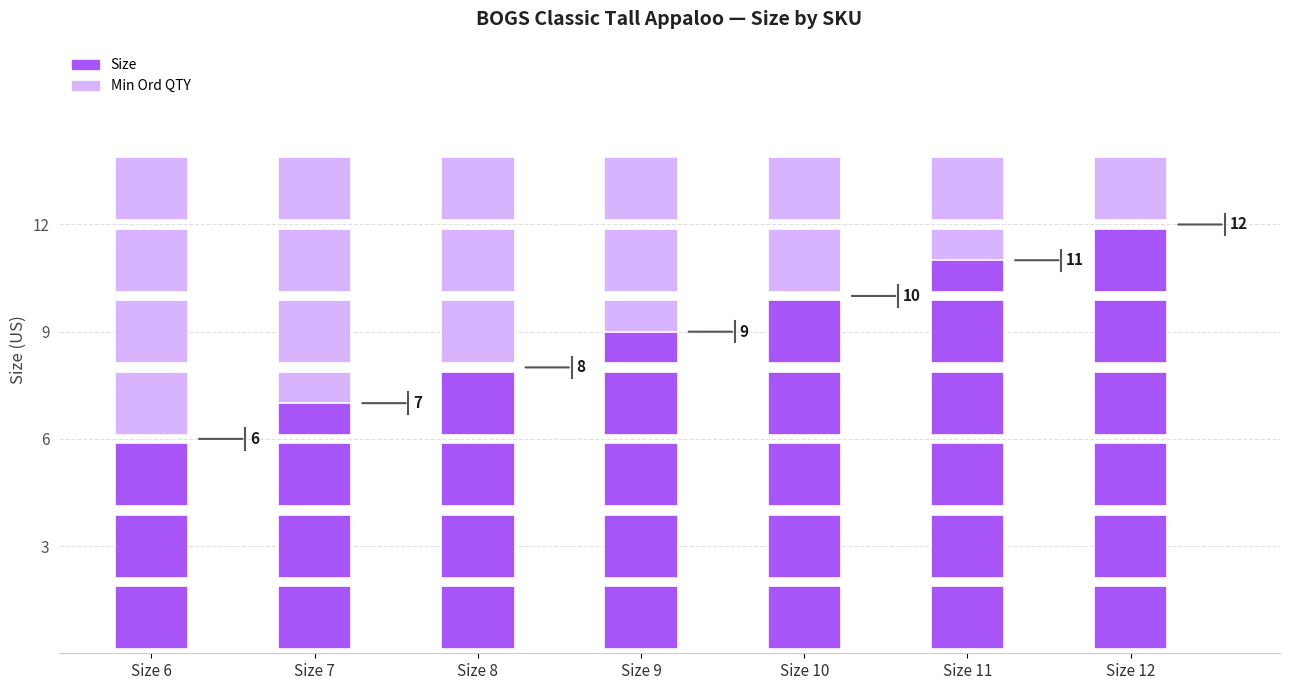

List the labels in order of Min Ord QTY value, largest first.

Size 6, Size 7, Size 8, Size 9, Size 10, Size 11, Size 12